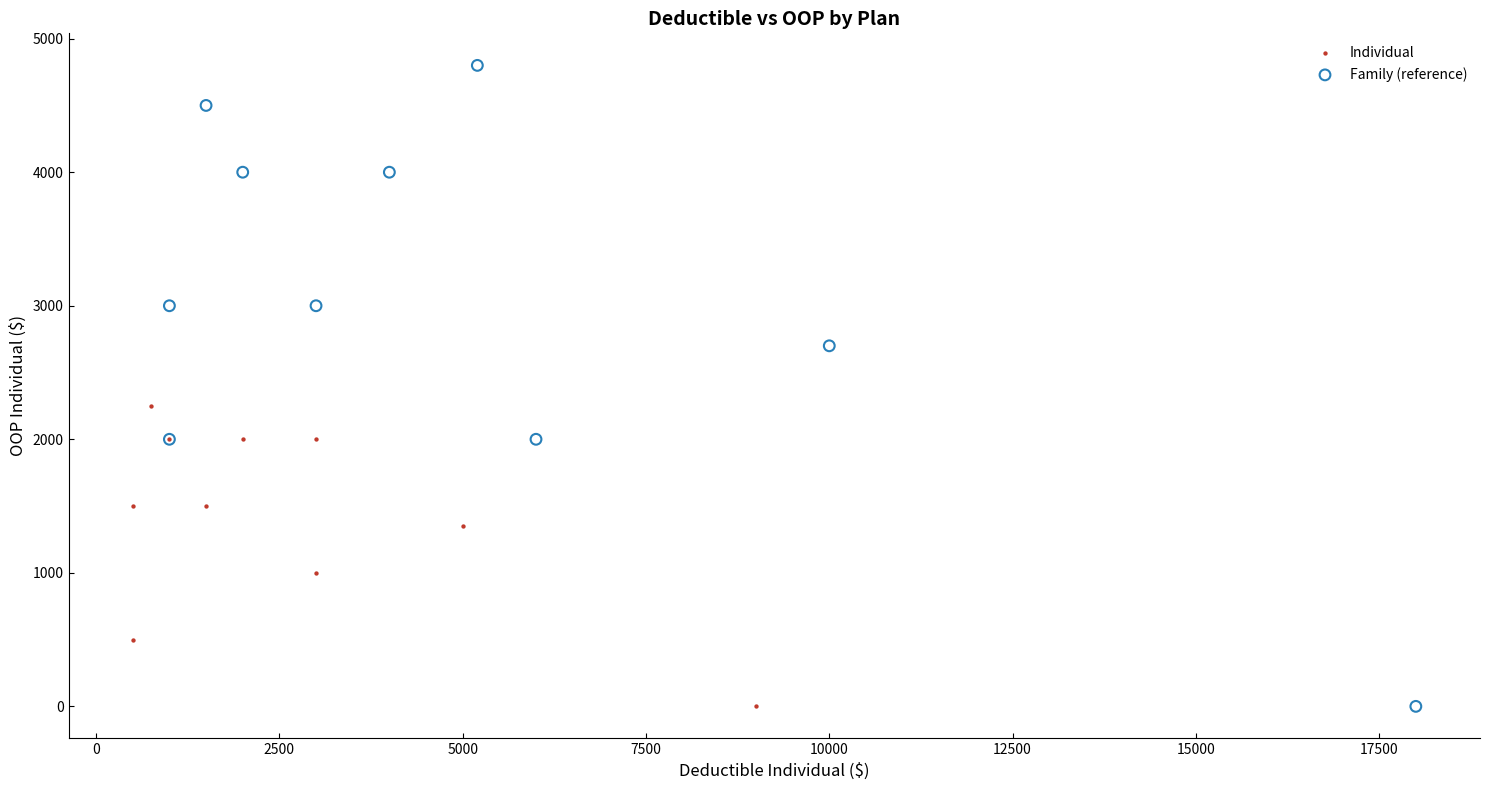

Which series has the widest spread of Y values?

Family (reference)